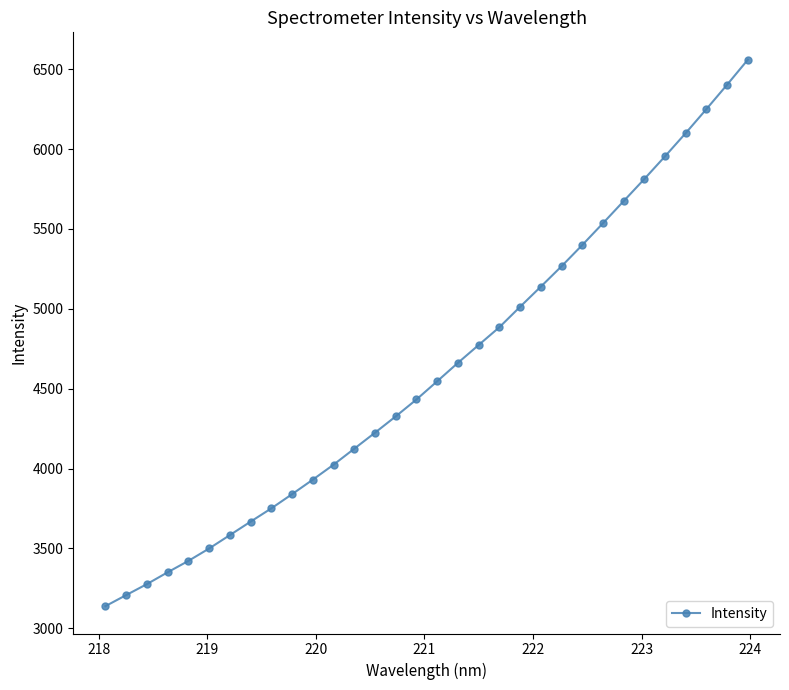

What is the minimum value shown in the chart?

3138.8